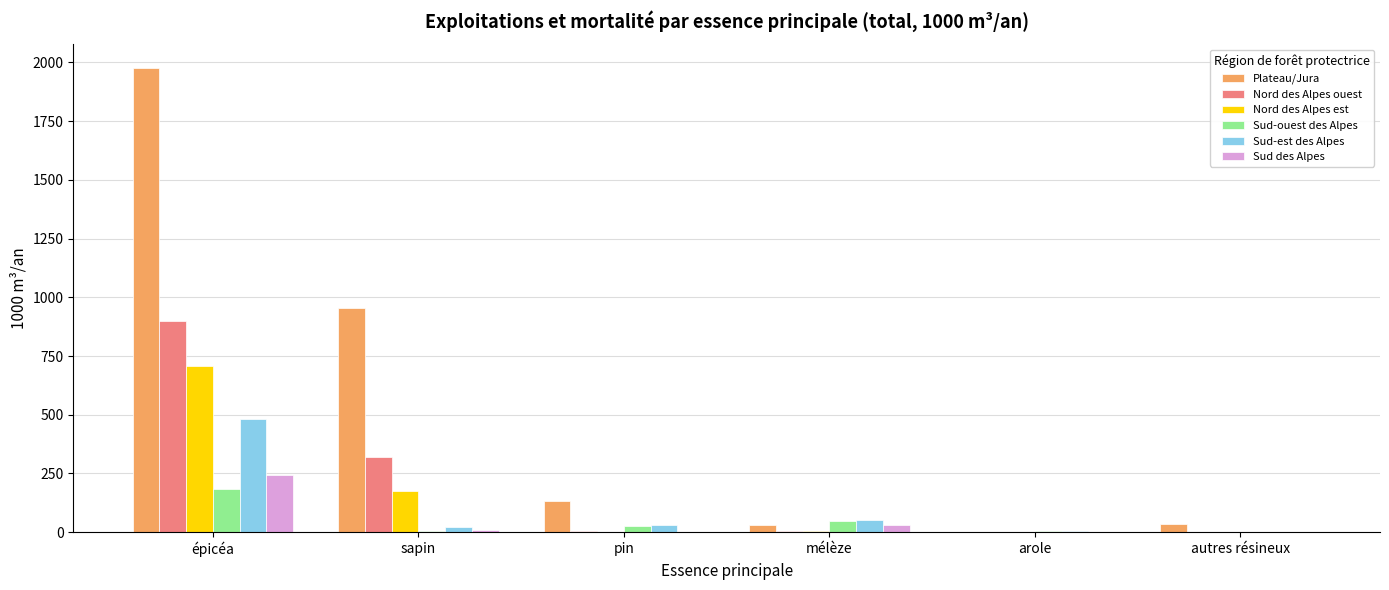

Which series has the largest total across all categories?

Plateau/Jura